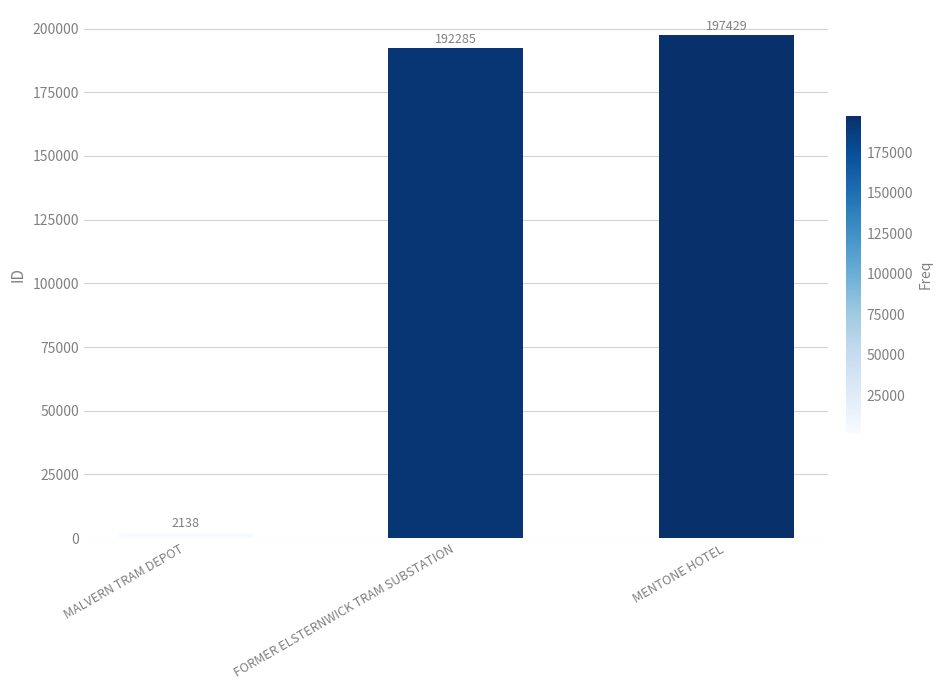

What is the approximate value at MENTONE HOTEL, to the nearest 10?

197430